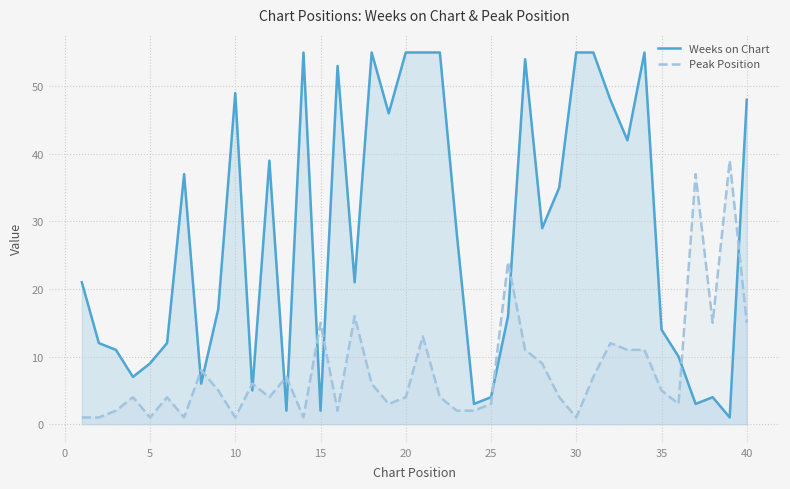

What is the difference between the maximum and second lowest values in the Weeks on Chart series?

53